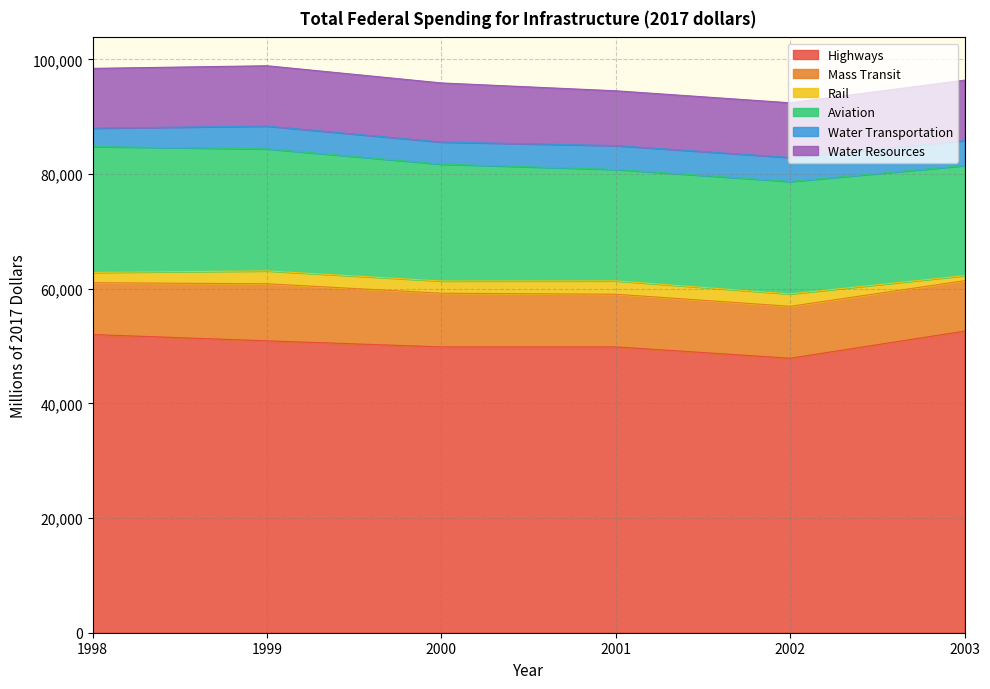

True or false: Aviation and Water Resources cross at least once.

False